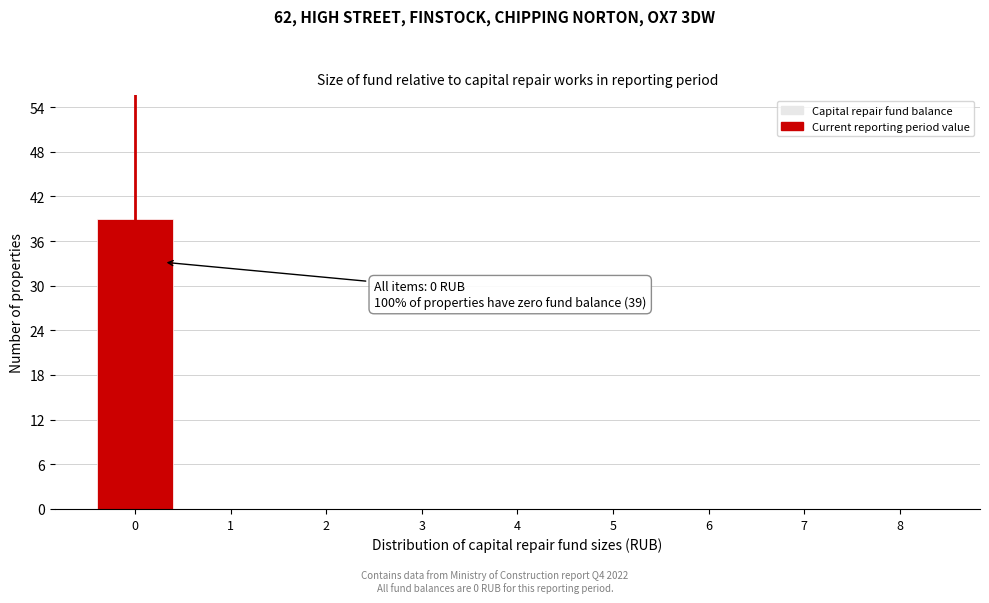

Reading left to right, what are all the values shown in this chart?

0=39	1=0	2=0	3=0	4=0	5=0	6=0	7=0	8=0